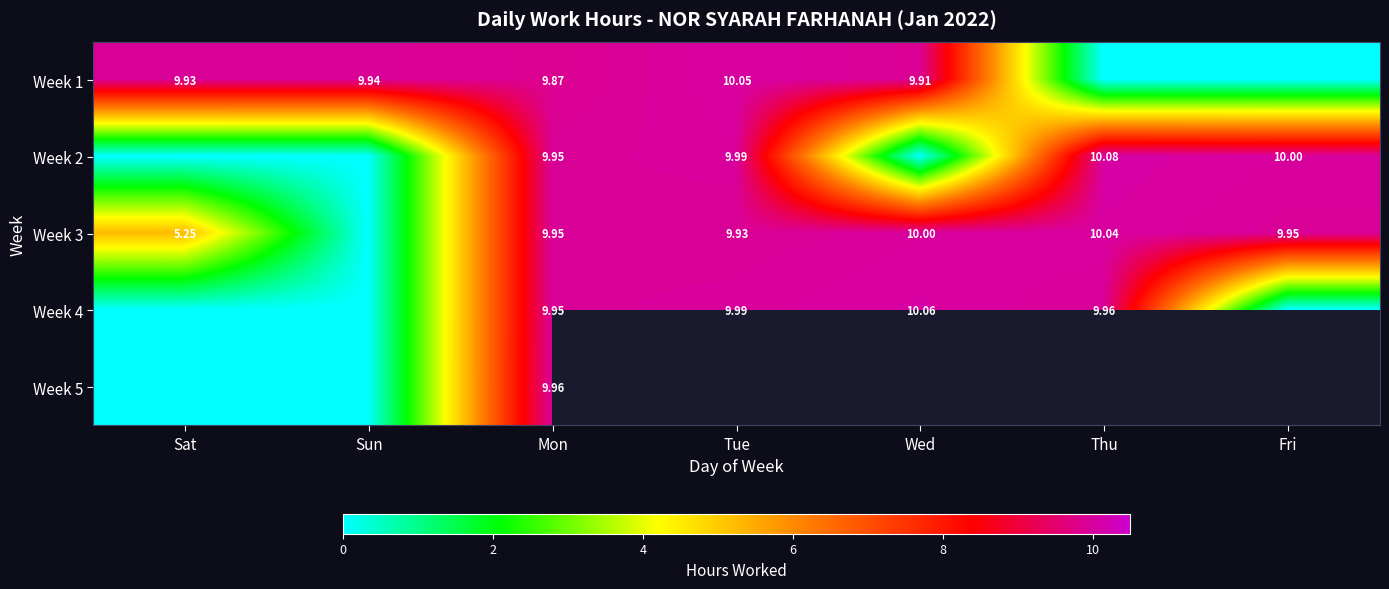

Read the Week 1 value at Mon.

9.9